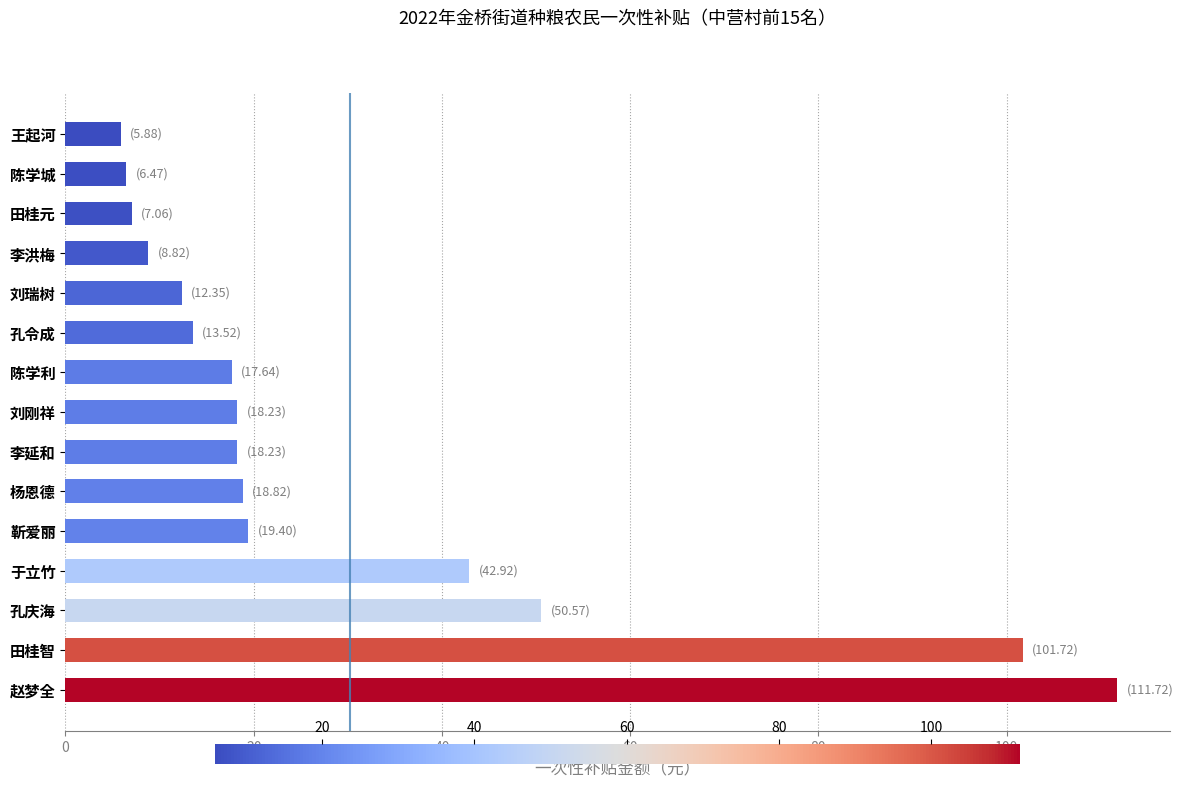

Reading bottom to top, extract all data points from this chart.

111.7	101.7	50.6	42.9	19.4	18.8	18.2	18.2	17.6	13.5	12.3	8.8	7.1	6.5	5.9